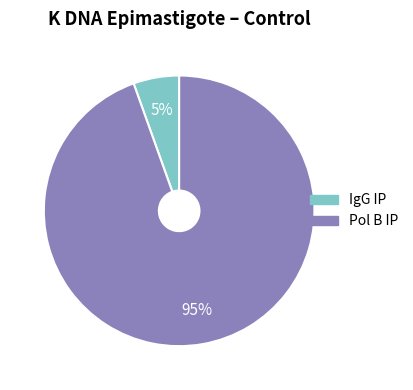

Which category accounts for the majority?

Pol B IP